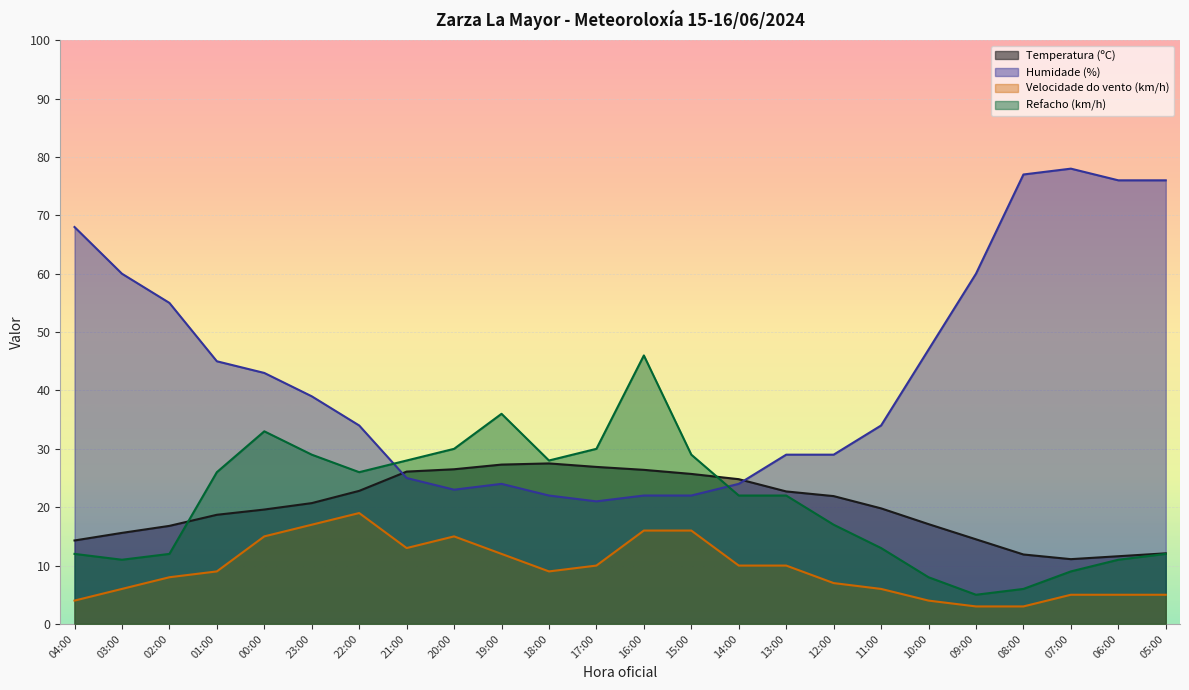

Between 21:00 and 17:00, which series saw the biggest shift?

Humidade (%)